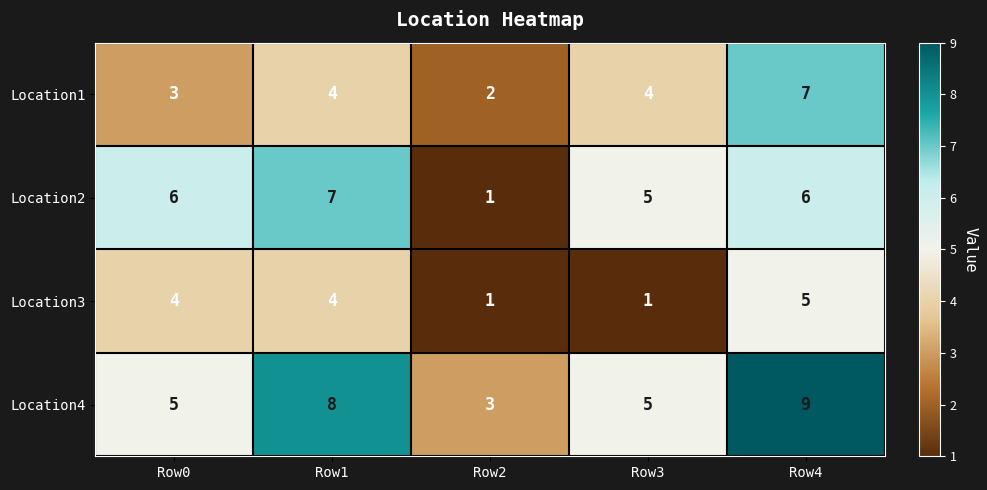

Rank the series by their average value, from highest to lowest.

Location4, Location2, Location1, Location3